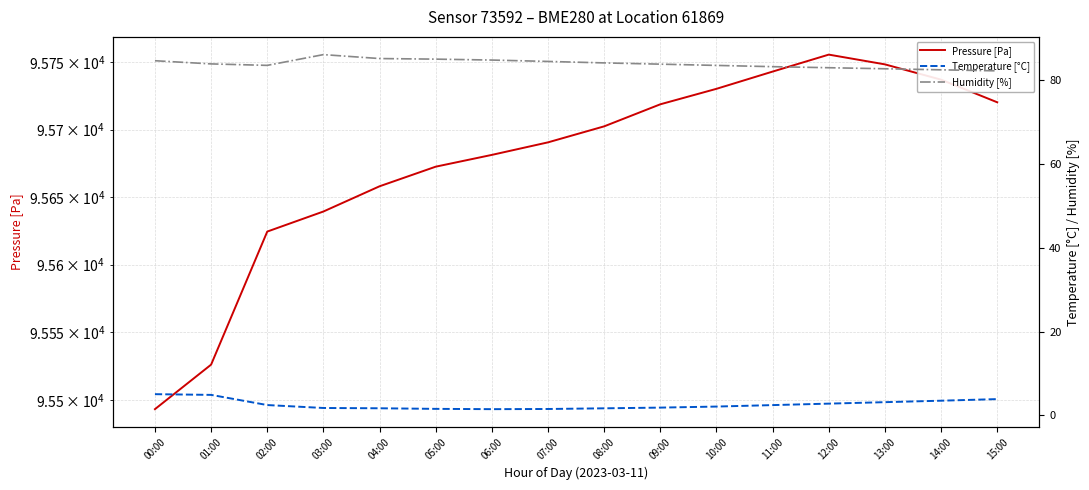

True or false: Temperature [°C] has more than 2 interior local peaks.

False